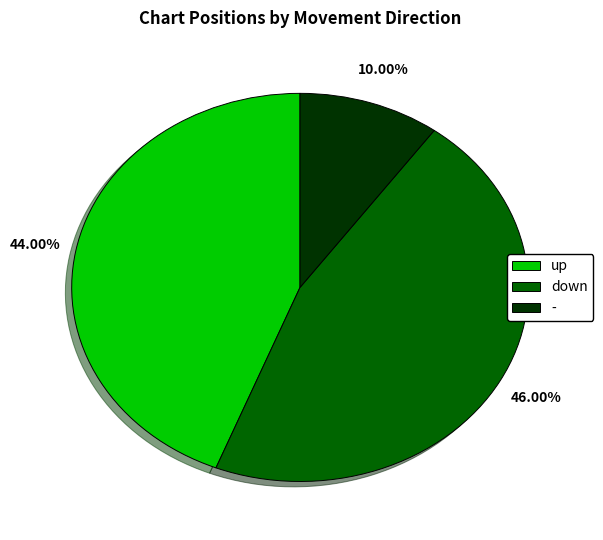

What percentage do - and down together represent?

56.0%